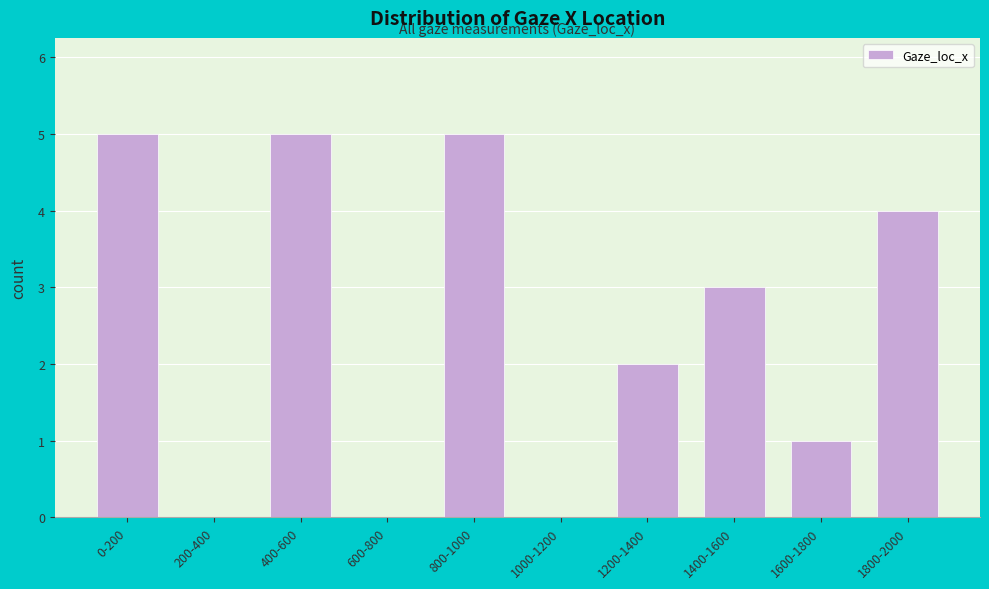

Reading left to right, transcribe all the data shown in this chart.

0-200=5	200-400=0	400-600=5	600-800=0	800-1000=5	1000-1200=0	1200-1400=2	1400-1600=3	1600-1800=1	1800-2000=4